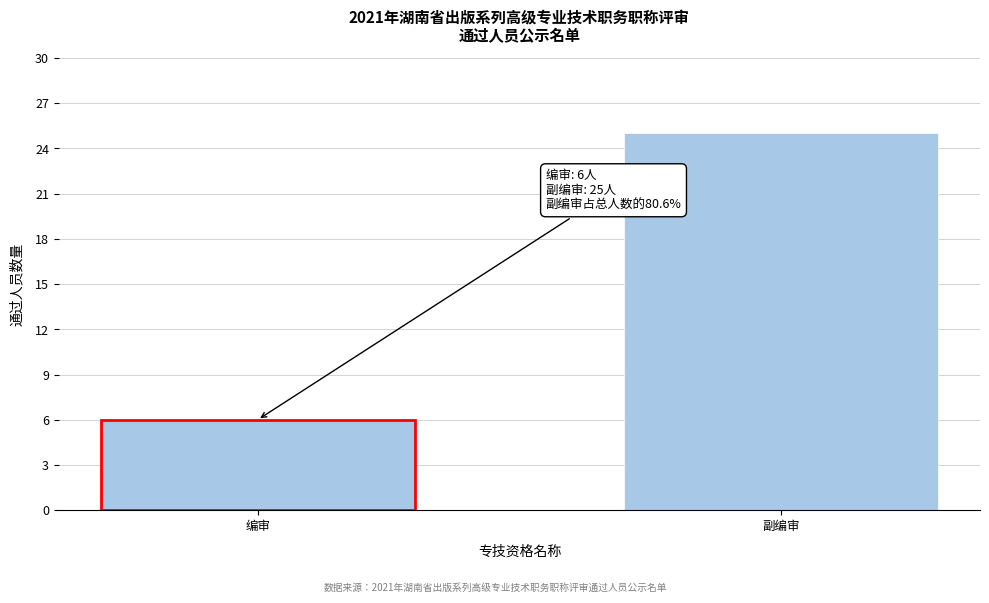

Reading left to right, what are all the values shown in this chart?

6	25